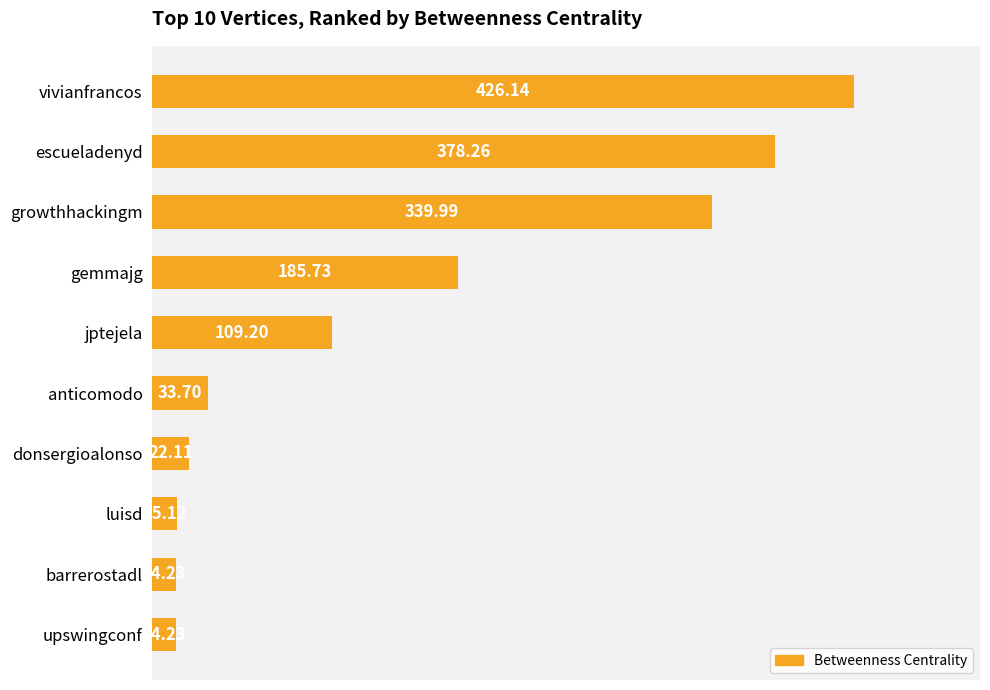

At which category does the chart reach its peak across all series?

vivianfrancos